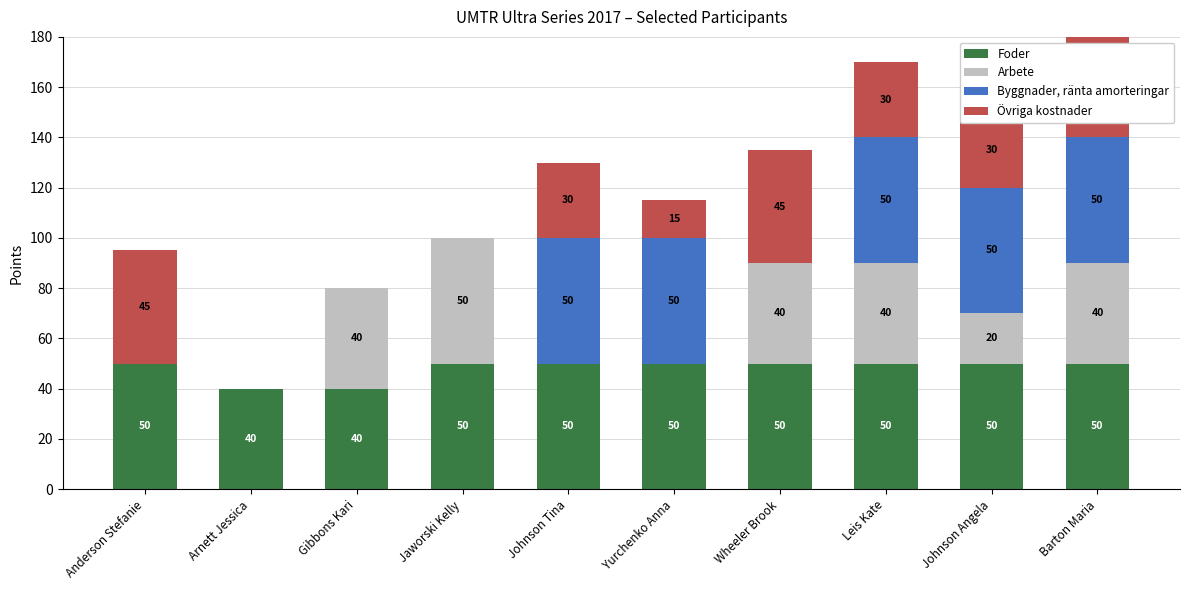

True or false: Övriga kostnader has a value of 45 at Anderson Stefanie.

True